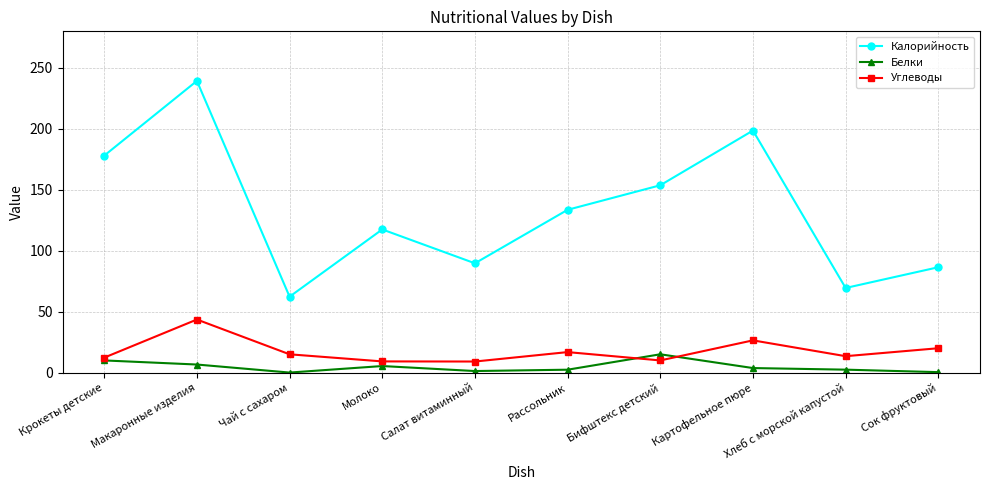

How many lines are shown in the chart?

3